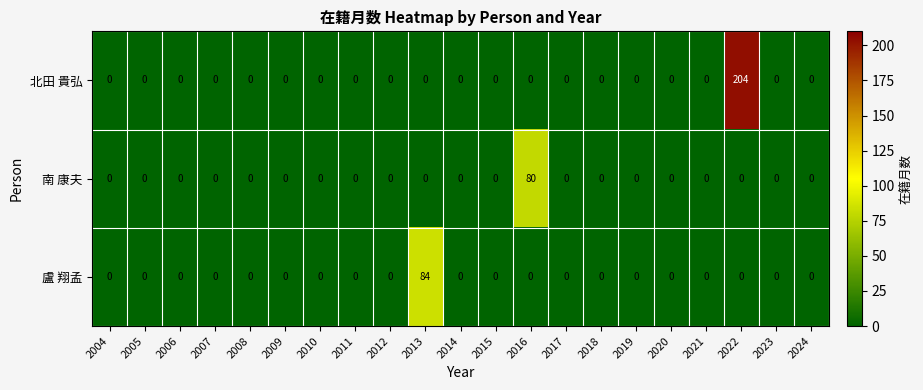

Which series has the largest total across all categories?

北田 貴弘